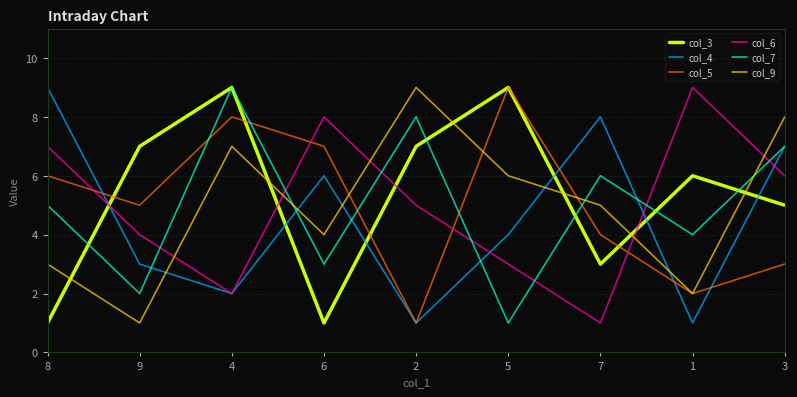

Reading left to right, what are all the values shown in this chart?

col_3: 1	7	9	1	7	9	3	6	5
col_4: 9	3	2	6	1	4	8	1	7
col_5: 6	5	8	7	1	9	4	2	3
col_6: 7	4	2	8	5	3	1	9	6
col_7: 5	2	9	3	8	1	6	4	7
col_9: 3	1	7	4	9	6	5	2	8